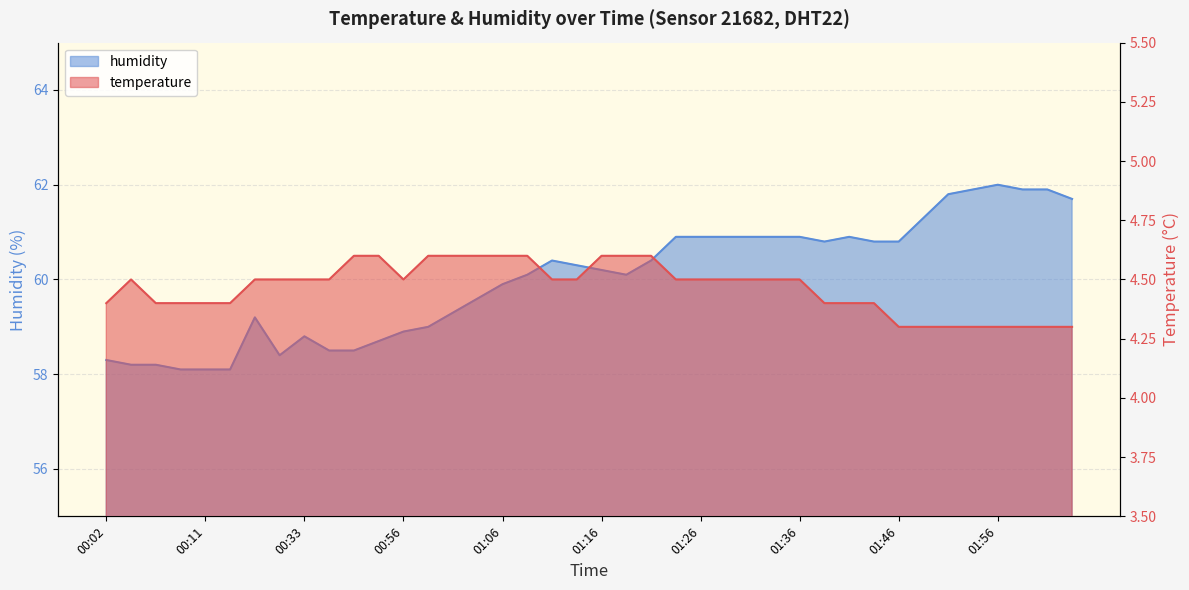

Reading left to right, list all the values displayed in this chart.

temperature: 00:02=4.4	00:04=4.5	00:06=4.4	00:09=4.4	00:11=4.4	00:14=4.4	00:16=4.5	00:19=4.5	00:33=4.5	00:49=4.5	00:52=4.6	00:54=4.6	00:56=4.5	00:59=4.6	01:01=4.6	01:04=4.6	01:06=4.6	01:09=4.6	01:11=4.5	01:14=4.5	01:16=4.6	01:19=4.6	01:21=4.6	01:24=4.5	01:26=4.5	01:28=4.5	01:31=4.5	01:33=4.5	01:36=4.5	01:38=4.4	01:41=4.4	01:43=4.4	01:46=4.3	01:48=4.3	01:51=4.3	01:53=4.3	01:56=4.3	01:58=4.3	02:01=4.3	02:03=4.3
humidity: 00:02=58.3	00:04=58.2	00:06=58.2	00:09=58.1	00:11=58.1	00:14=58.1	00:16=59.2	00:19=58.4	00:33=58.8	00:49=58.5	00:52=58.5	00:54=58.7	00:56=58.9	00:59=59.0	01:01=59.3	01:04=59.6	01:06=59.9	01:09=60.1	01:11=60.4	01:14=60.3	01:16=60.2	01:19=60.1	01:21=60.4	01:24=60.9	01:26=60.9	01:28=60.9	01:31=60.9	01:33=60.9	01:36=60.9	01:38=60.8	01:41=60.9	01:43=60.8	01:46=60.8	01:48=61.3	01:51=61.8	01:53=61.9	01:56=62.0	01:58=61.9	02:01=61.9	02:03=61.7